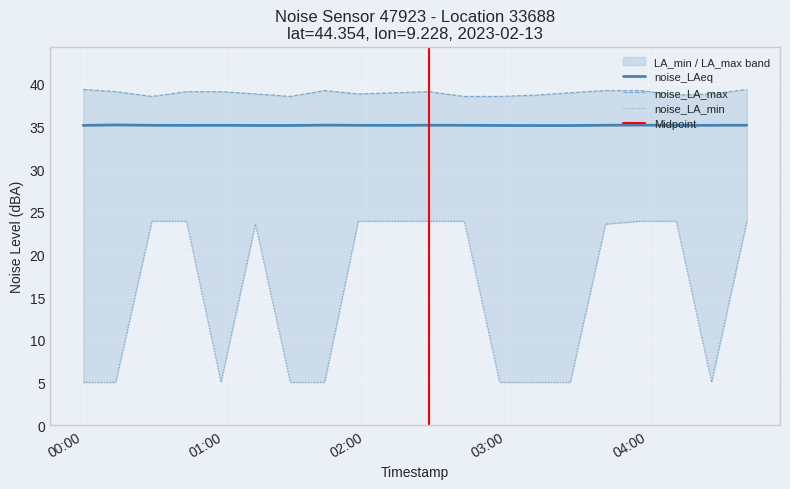

True or false: noise_LA_min and noise_LAeq cross at least once.

False